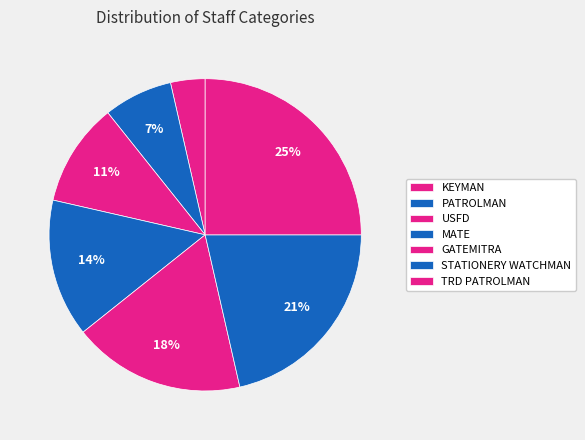

The GATEMITRA slice represents 8% of the pie. True or false?

False